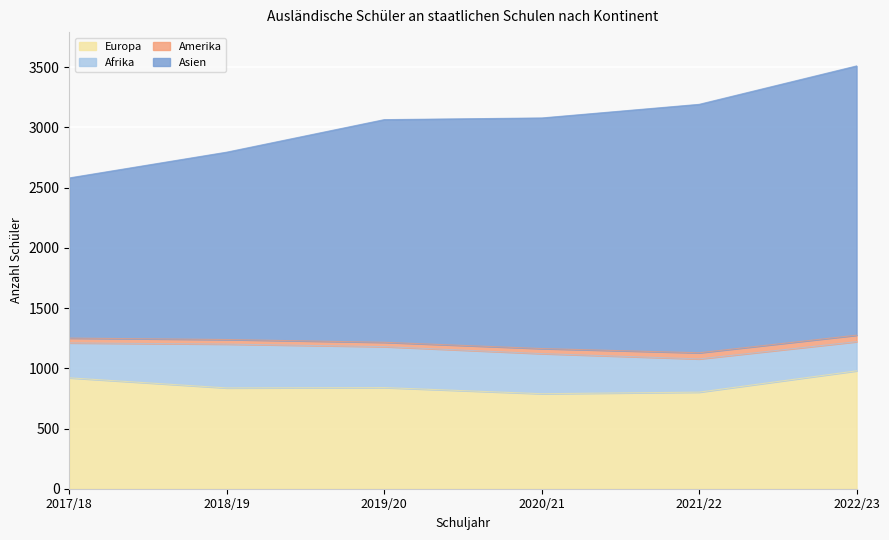

True or false: 2019/20 has a value of 36 at Amerika.

True